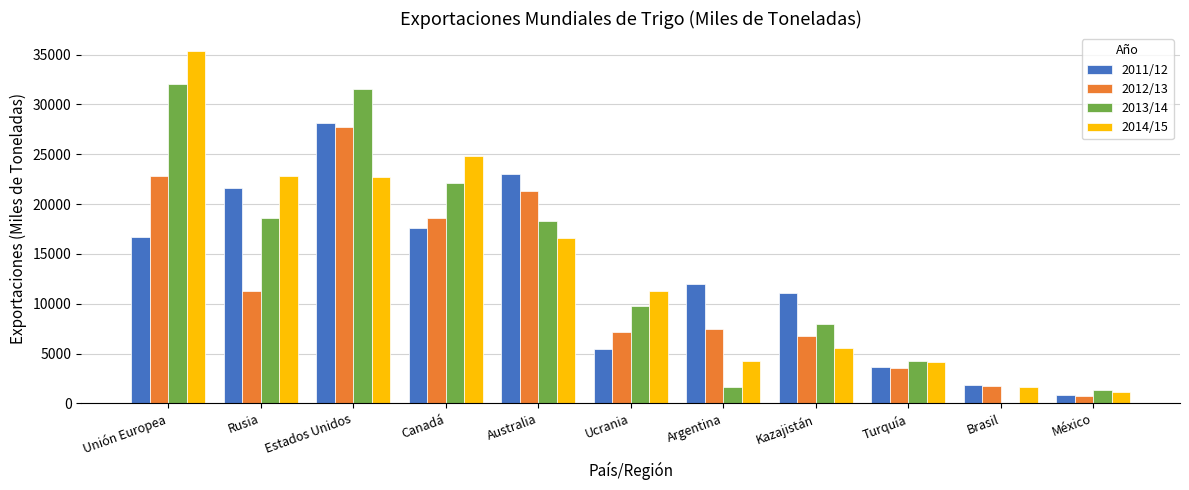

Between Estados Unidos and Ucrania, which series saw the biggest shift?

2011/12